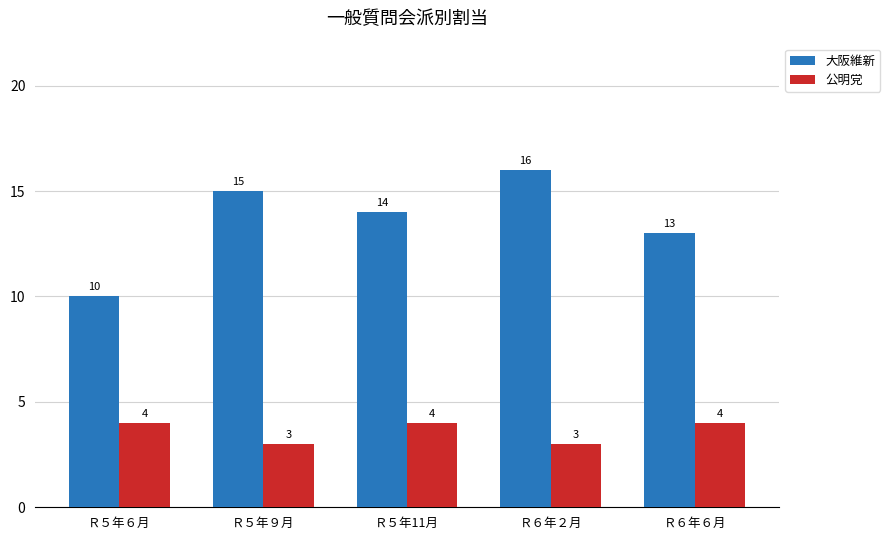

What is the spread (max minus min) of values at Ｒ６年６月?

9